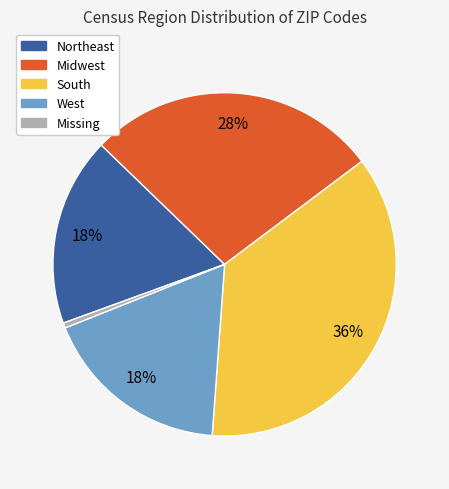

Do Missing and South together represent more than half of the pie?

No